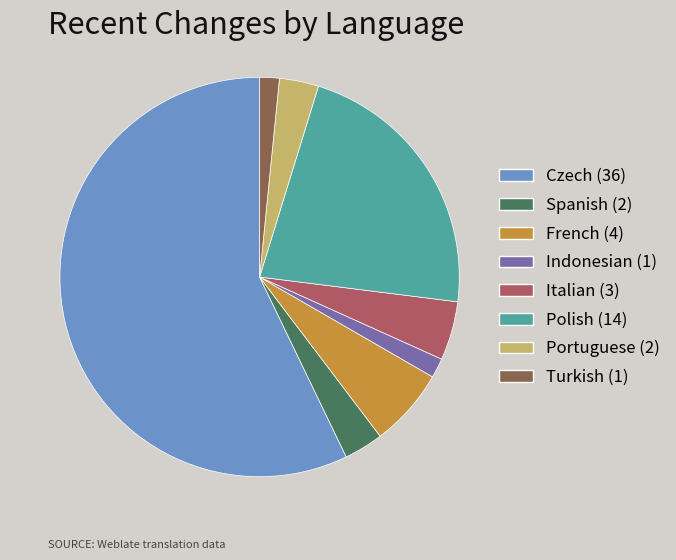

Which has a higher value, Spanish (2) or Italian (3)?

Italian (3)